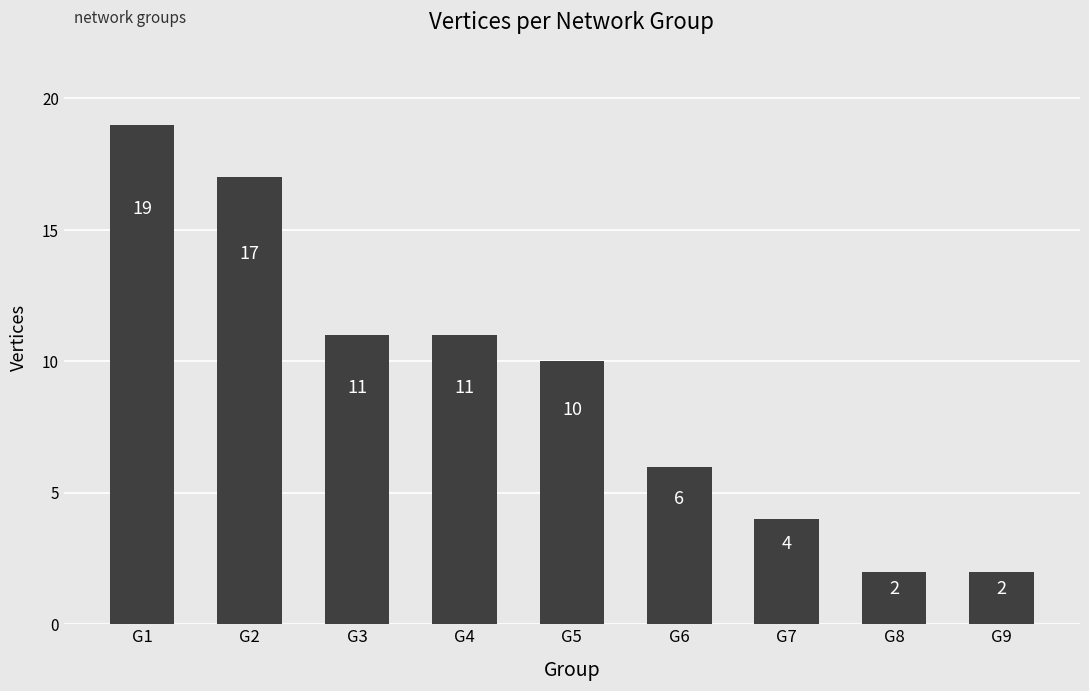

Reading right to left, extract all data points from this chart.

2	2	4	6	10	11	11	17	19